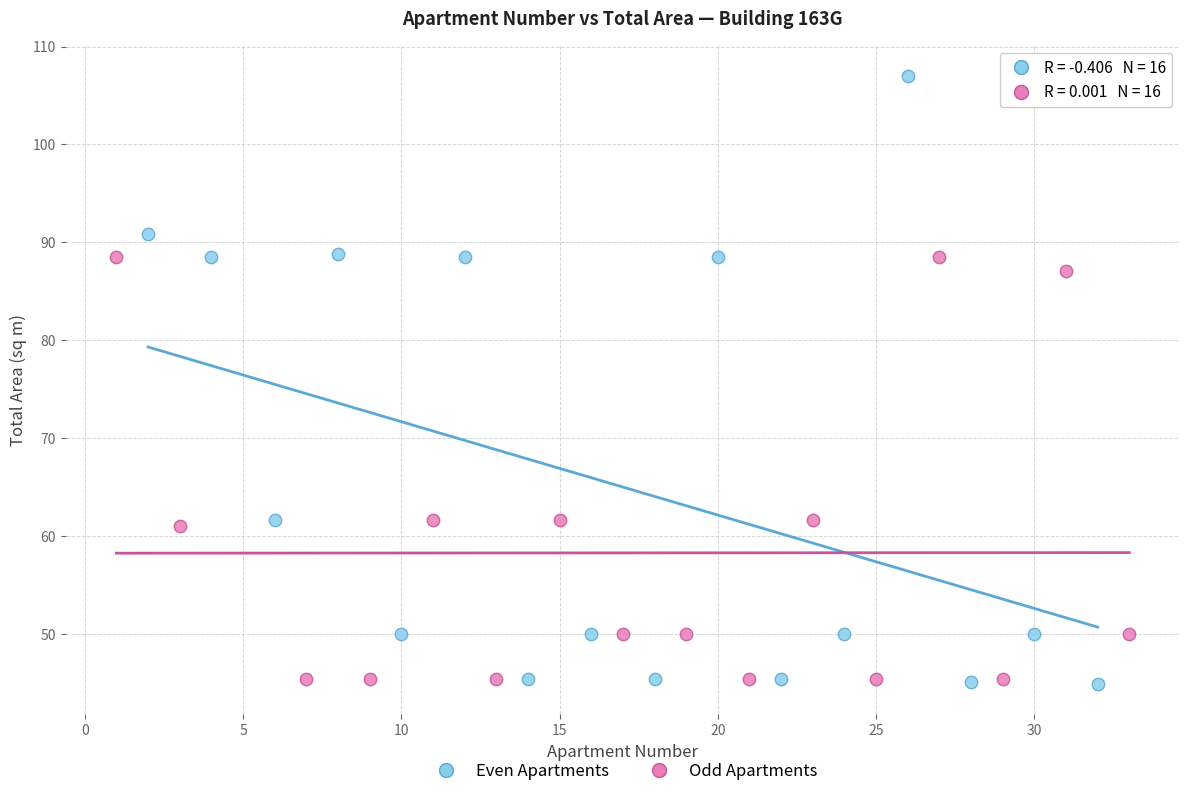

What are all the series names shown in the legend?

Even Apartments, Odd Apartments